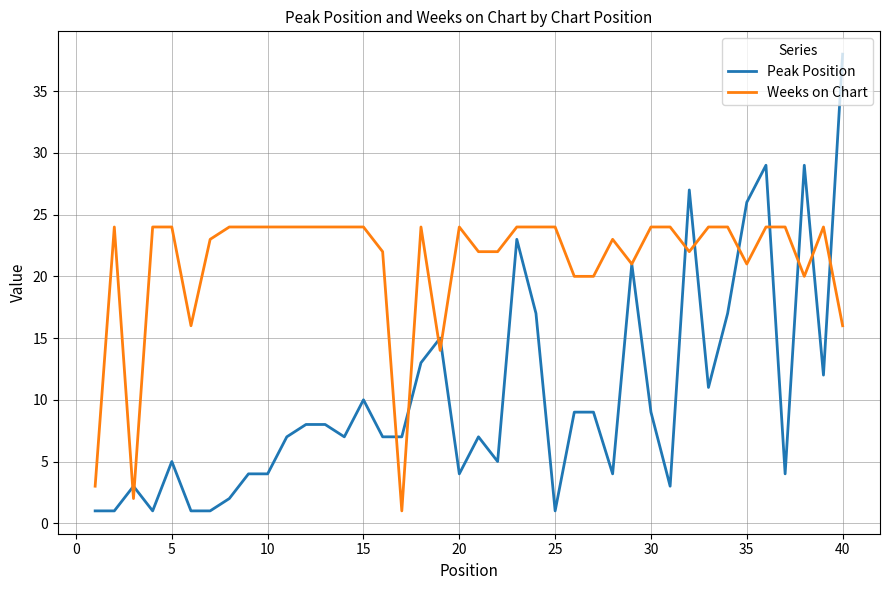

What is the greatest value displayed?

38